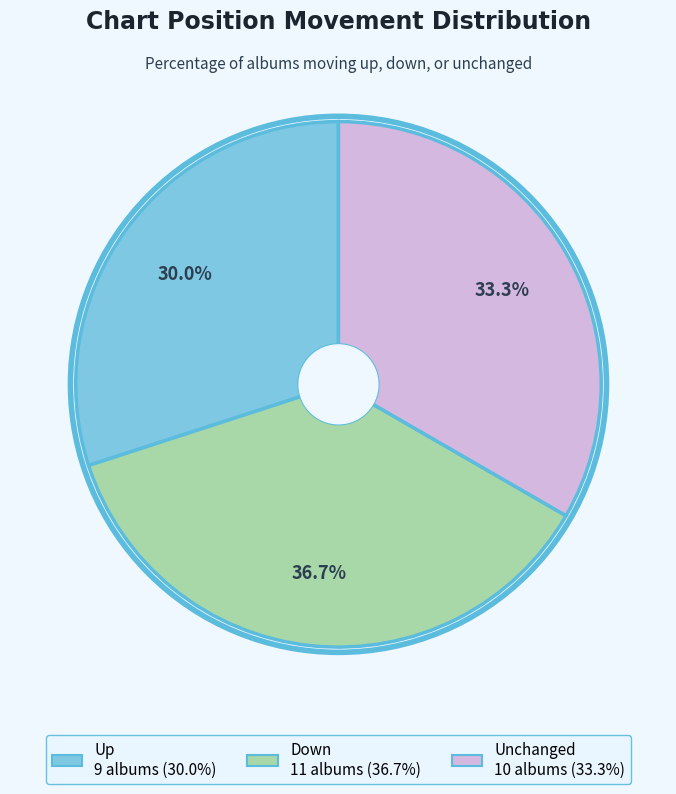

Is there any slice that represents more than half of the pie?

No